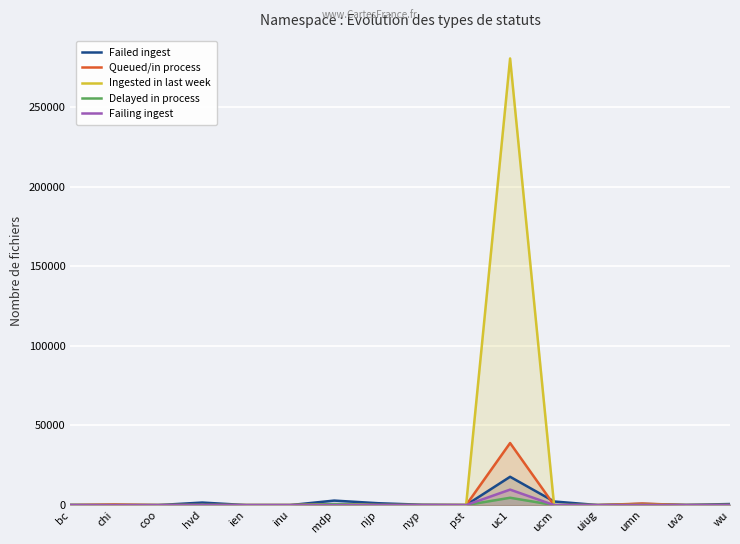

The Ingested in last week series shows 0 at umn. True or false?

True